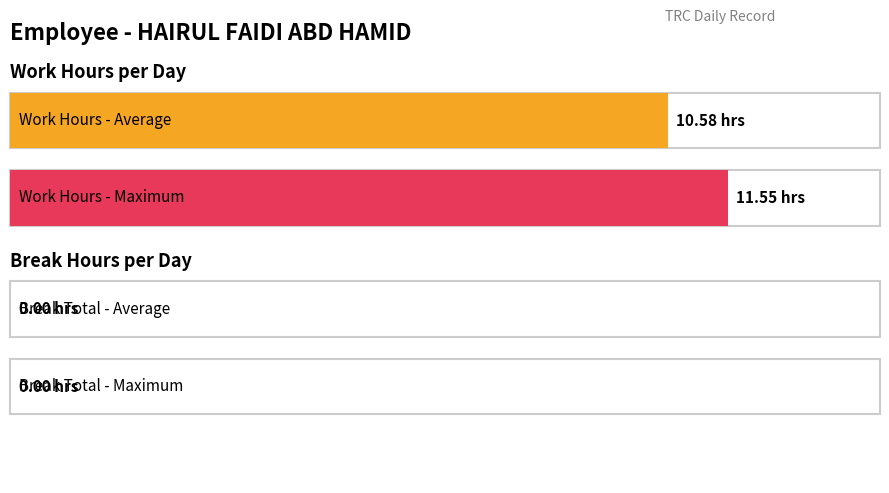

Does the chart contain any negative values?

No